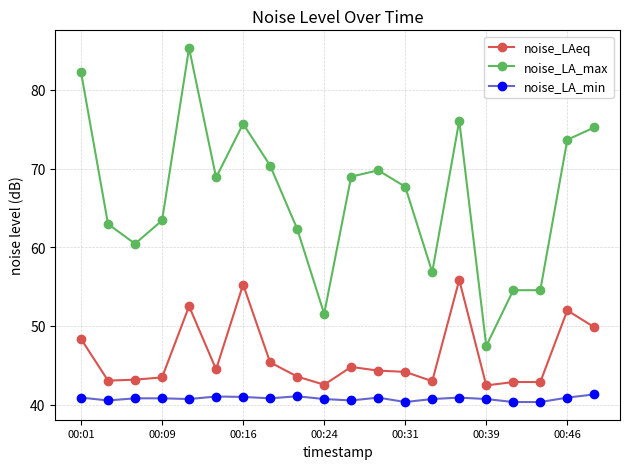

Rank the series by their maximum value, from lowest to highest.

noise_LA_min, noise_LAeq, noise_LA_max